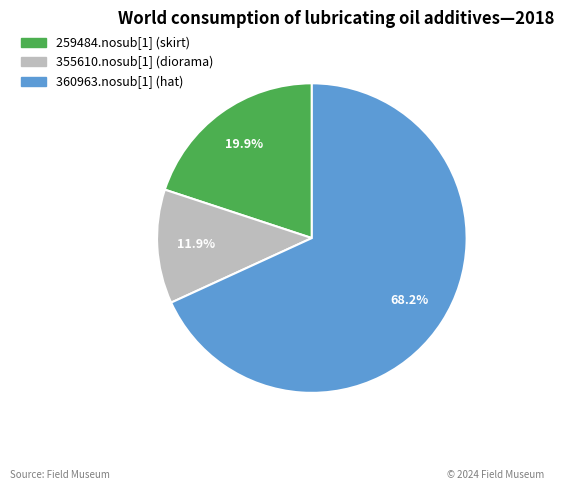

How many slices are in this pie chart?

3